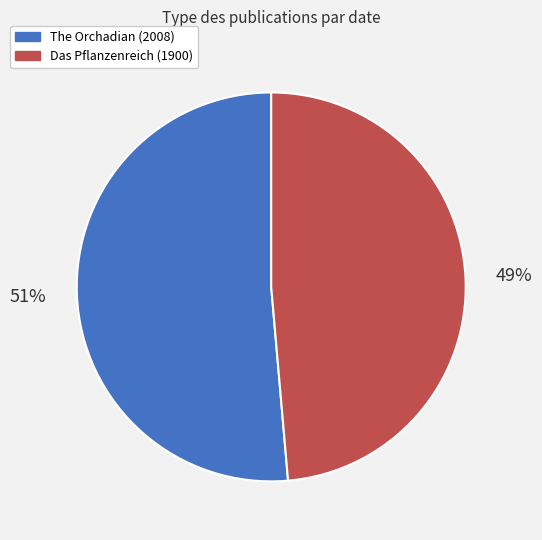

Which has a higher value, Das Pflanzenreich (1900) or The Orchadian (2008)?

The Orchadian (2008)